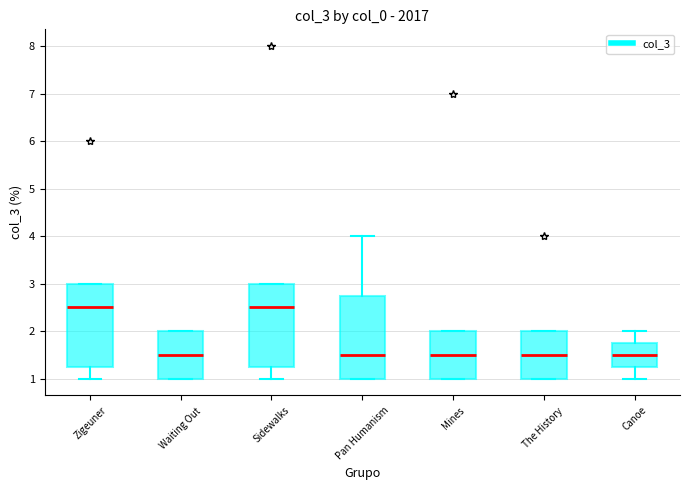

Reading left to right, transcribe this box plot: for each box, give where its median line is, the range the box spans, and where its two whiskers end, as read against the y-axis. The values are not printed on the chart, so give them approximately, as read against the axis.

Zigeuner: median 2.5, box 1.3 to 3.0, whiskers 1.0 to 3.0
Waiting Out: median 1.5, box 1.0 to 2.0, whiskers 1.0 to 2.0
Sidewalks: median 2.5, box 1.3 to 3.0, whiskers 1.0 to 3.0
Pan Humanism: median 1.5, box 1.0 to 2.8, whiskers 1.0 to 4.0
Mines: median 1.5, box 1.0 to 2.0, whiskers 1.0 to 2.0
The History: median 1.5, box 1.0 to 2.0, whiskers 1.0 to 2.0
Canoe: median 1.5, box 1.3 to 1.8, whiskers 1.0 to 2.0